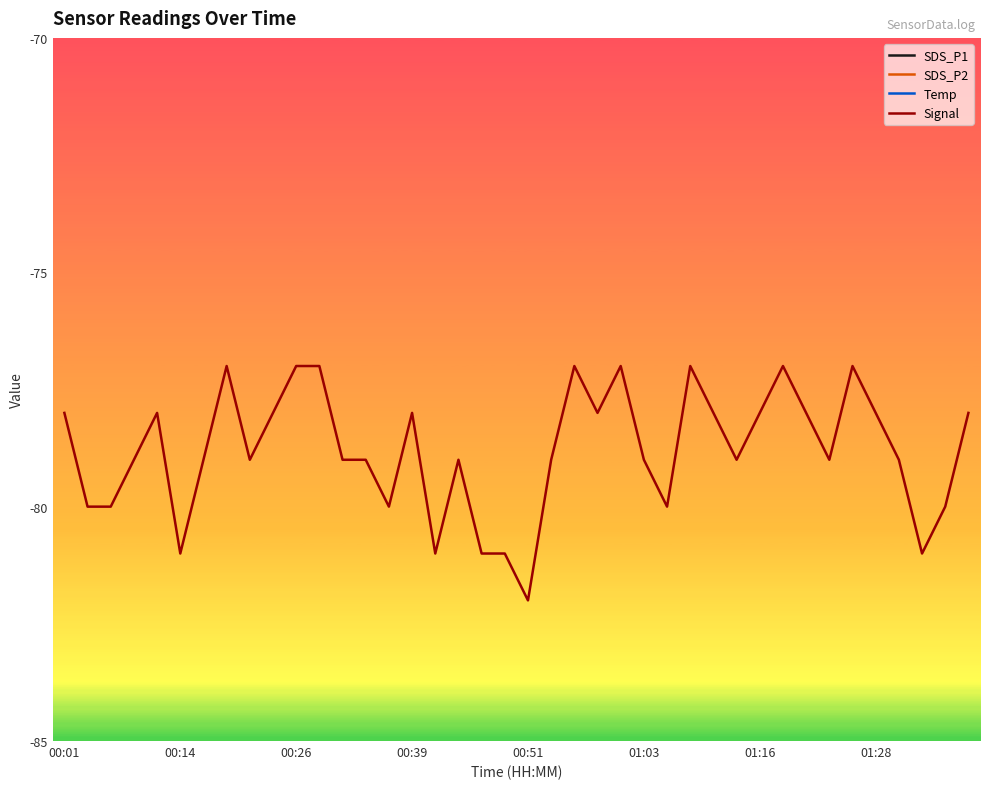

The value of Signal at 00:26 is -126. True or false?

False